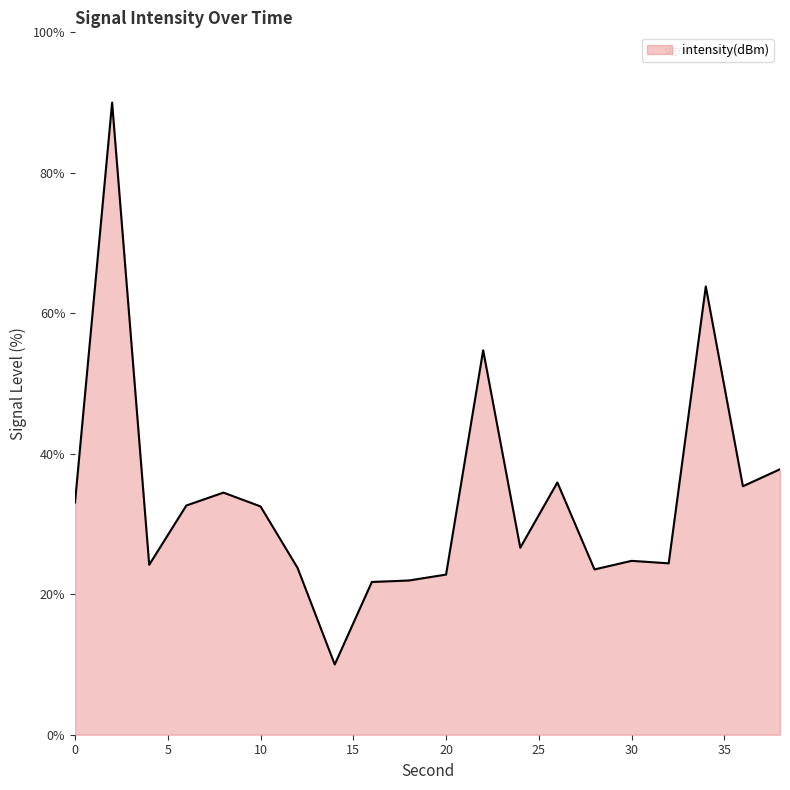

What is the greatest value displayed?

90.0